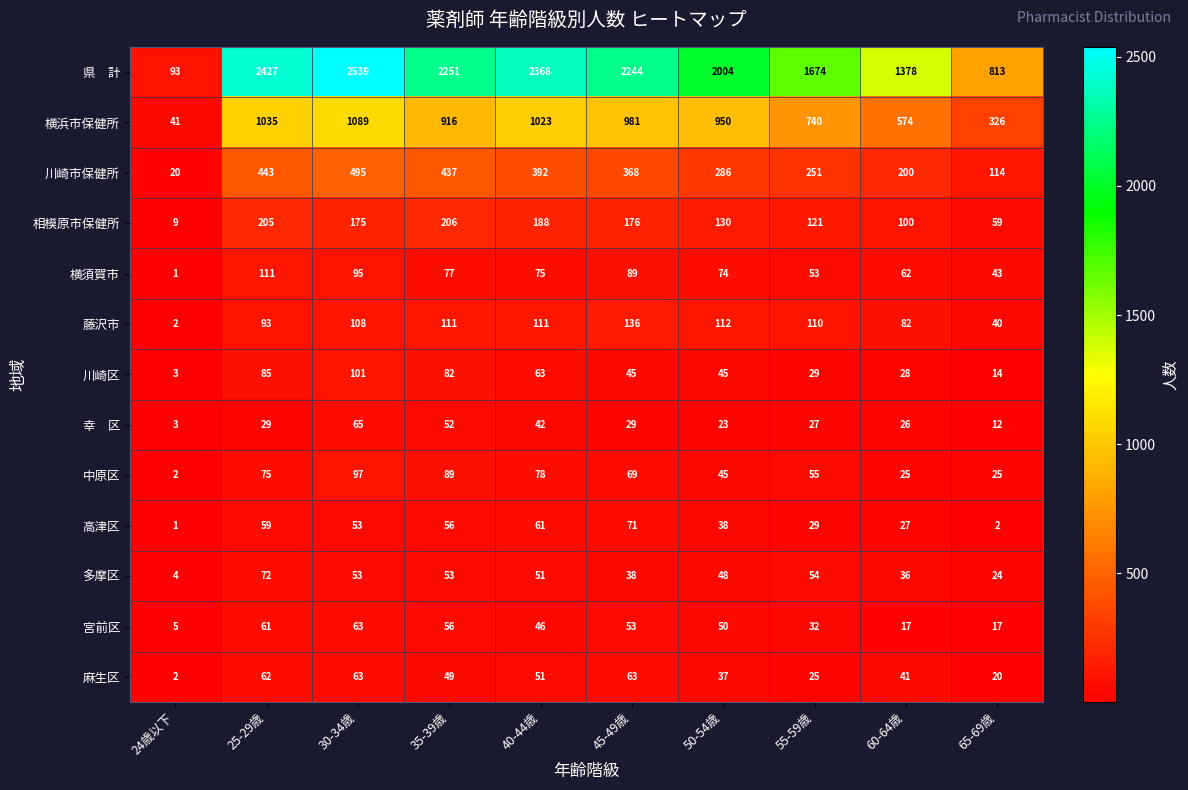

What is the maximum value for 横浜市保健所?

1089